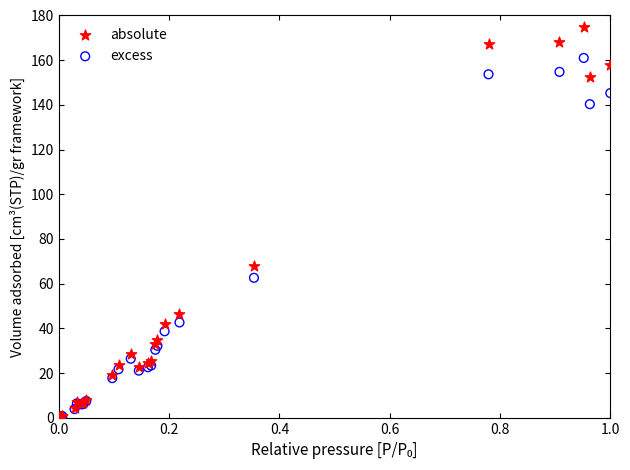

Across all series, what Y value is closest to 87?

68.1